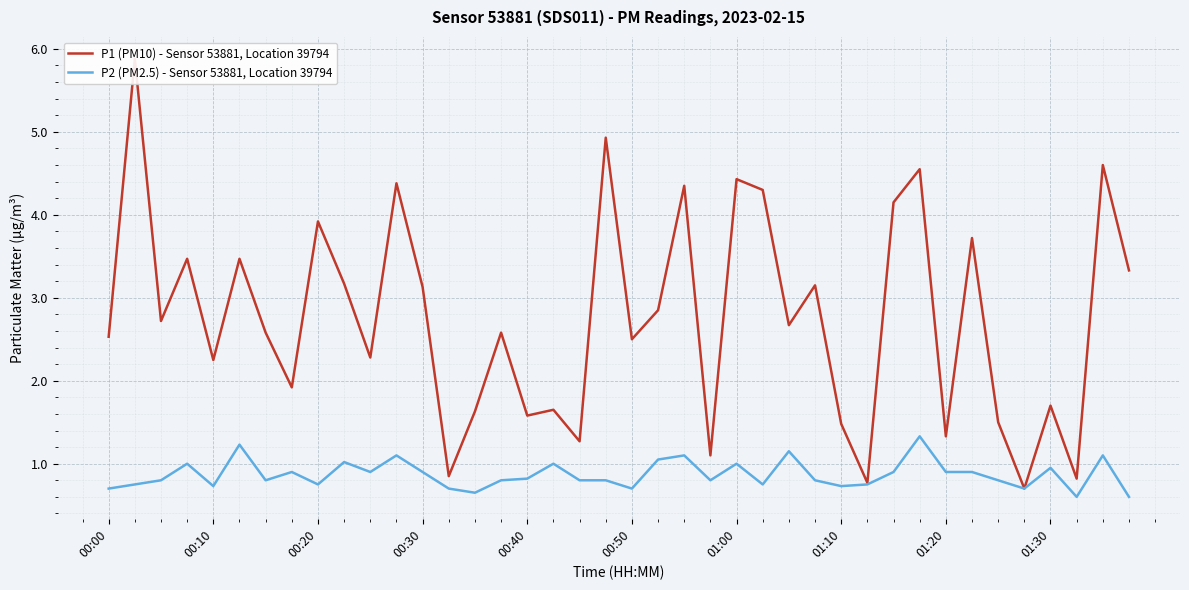

True or false: P2 (PM2.5) - Sensor 53881, Location 39794 and P1 (PM10) - Sensor 53881, Location 39794 cross at least once.

False